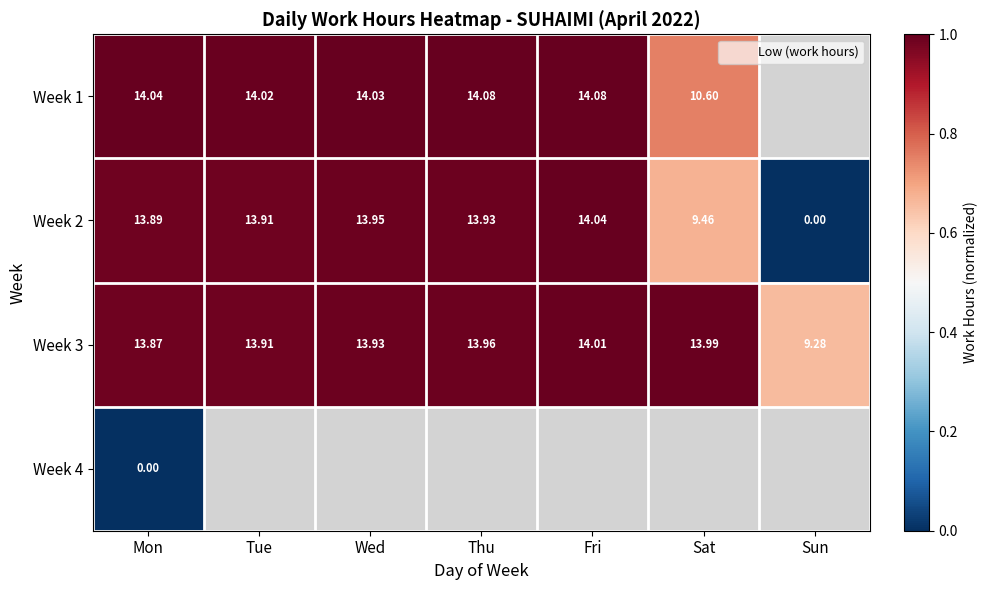

How many categories are shown in the chart?

7